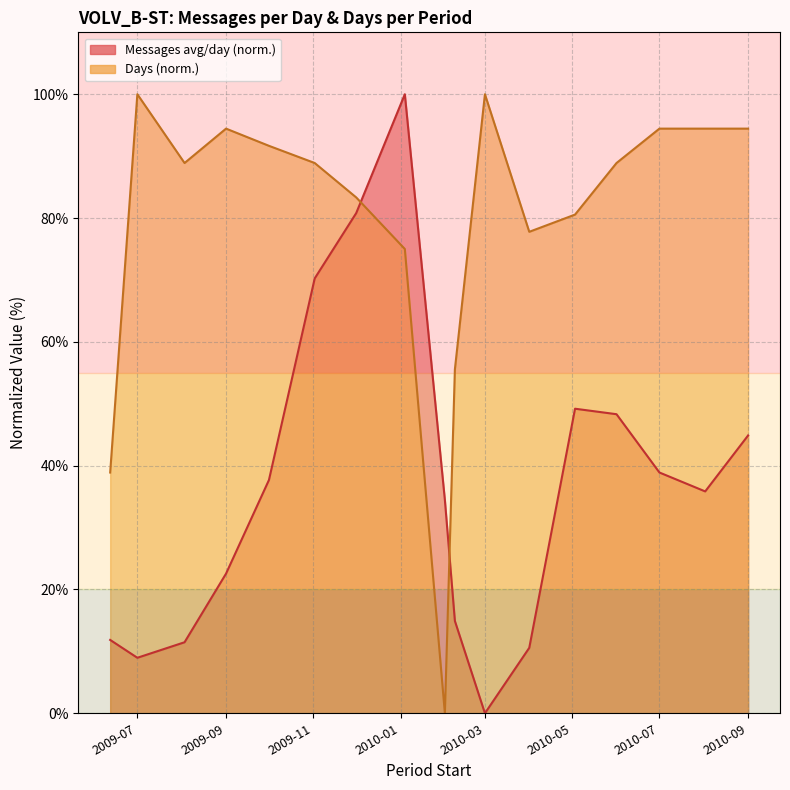

What is the difference between the Days values at 2010-03-01 and 2010-02-08?

44.4